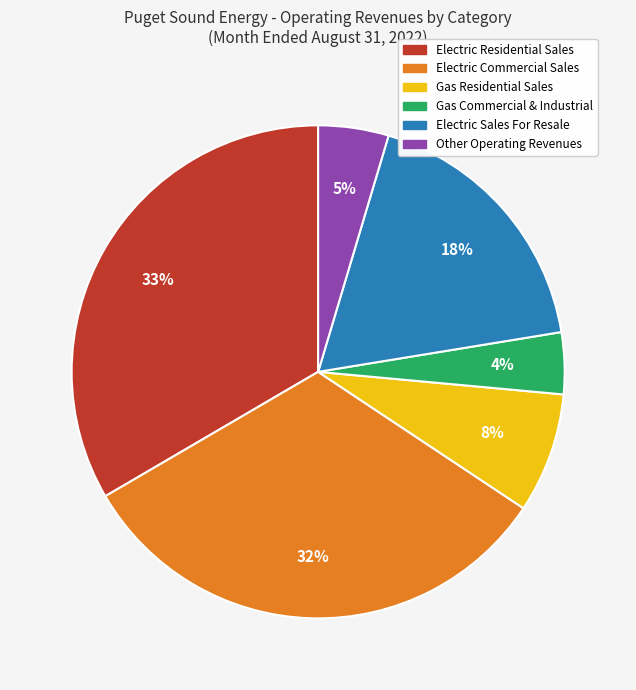

What percentage is the Electric Residential Sales slice, to the nearest percent?

33%